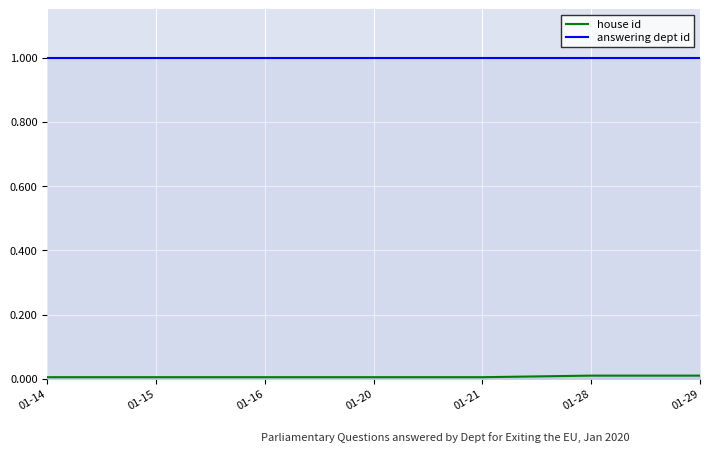

Reading right to left, what are all the values shown in this chart?

house id: 0.0	0.0	0.0	0.0	0.0	0.0	0.0
answering dept id: 1.0	1.0	1.0	1.0	1.0	1.0	1.0